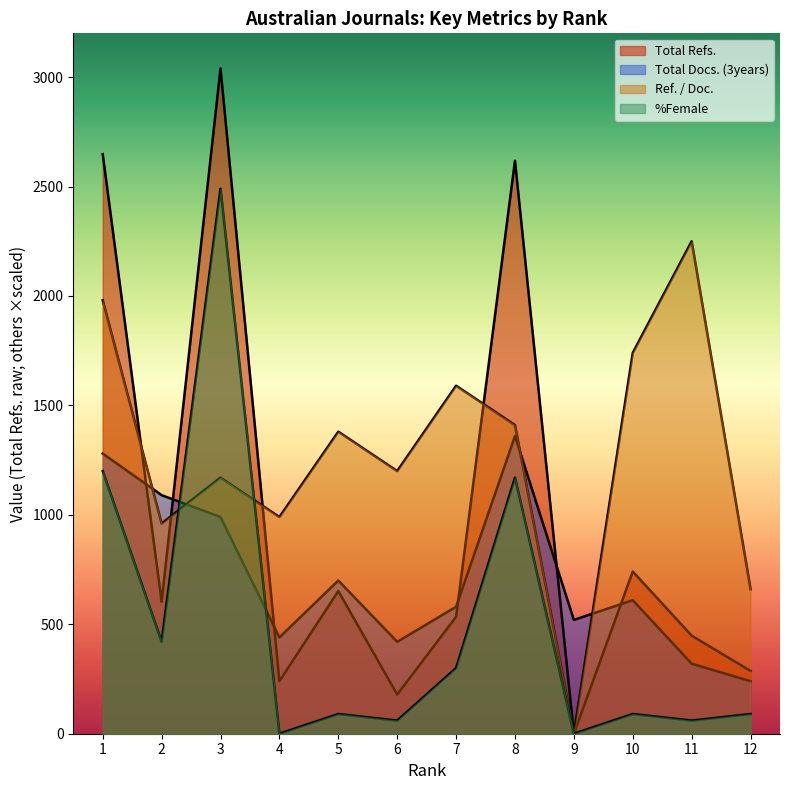

How many intersections are there between Total Docs. (3years) and Ref. / Doc.?

4